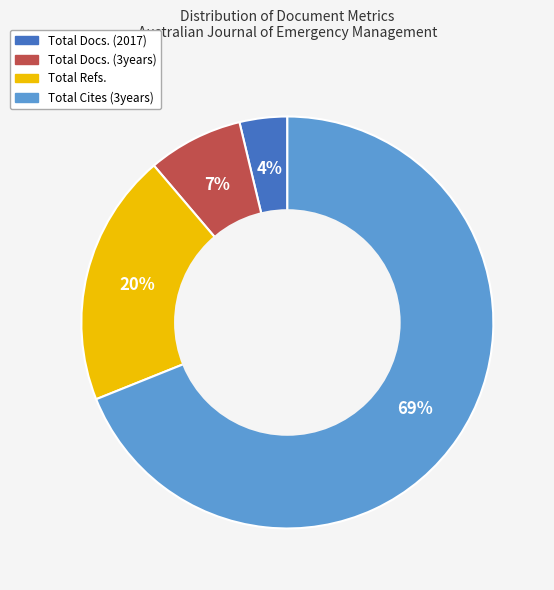

Between Total Docs. (2017) and Total Refs., which is larger?

Total Refs.